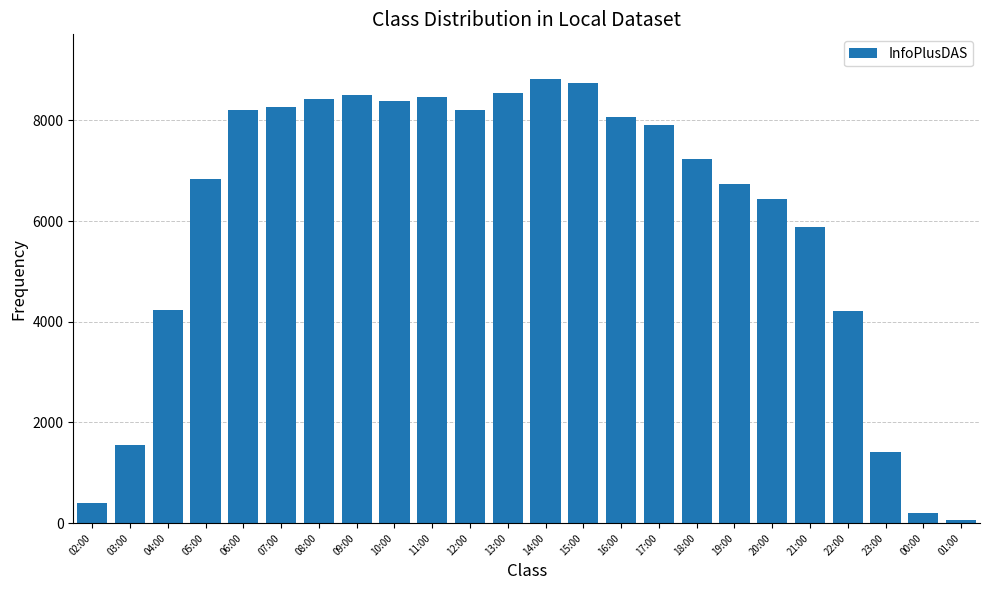

What is the change in value from 10:00 to 17:00?

-485